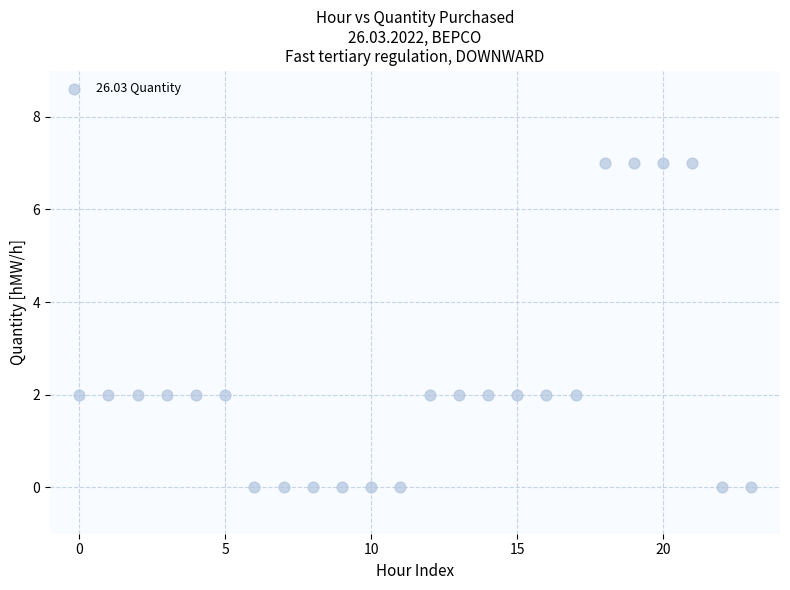

What is the range of Y values (max minus min)?

7